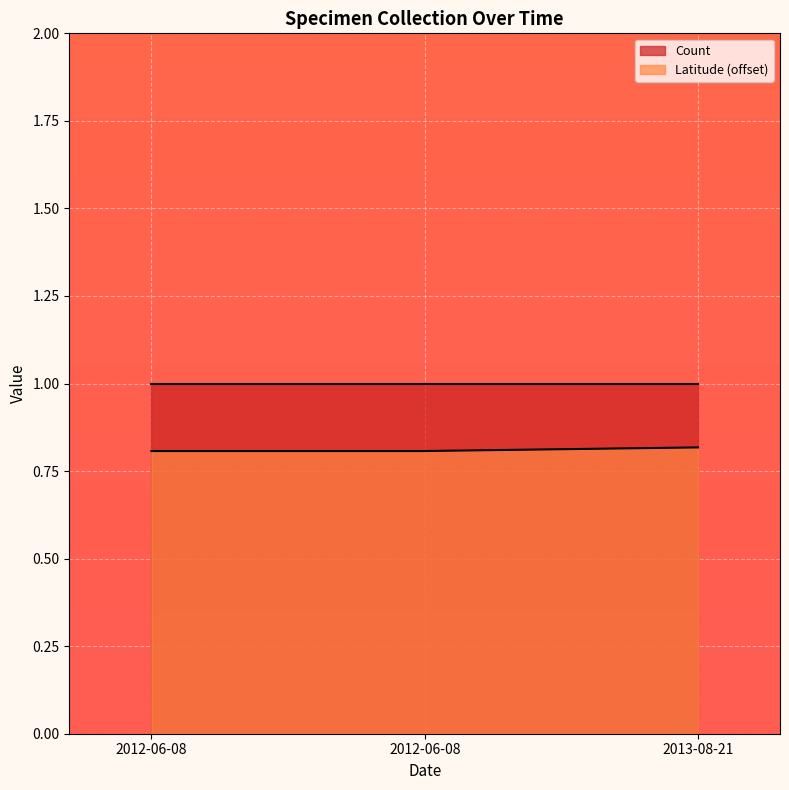

What is the approximate value at 2012-06-08?

0.8